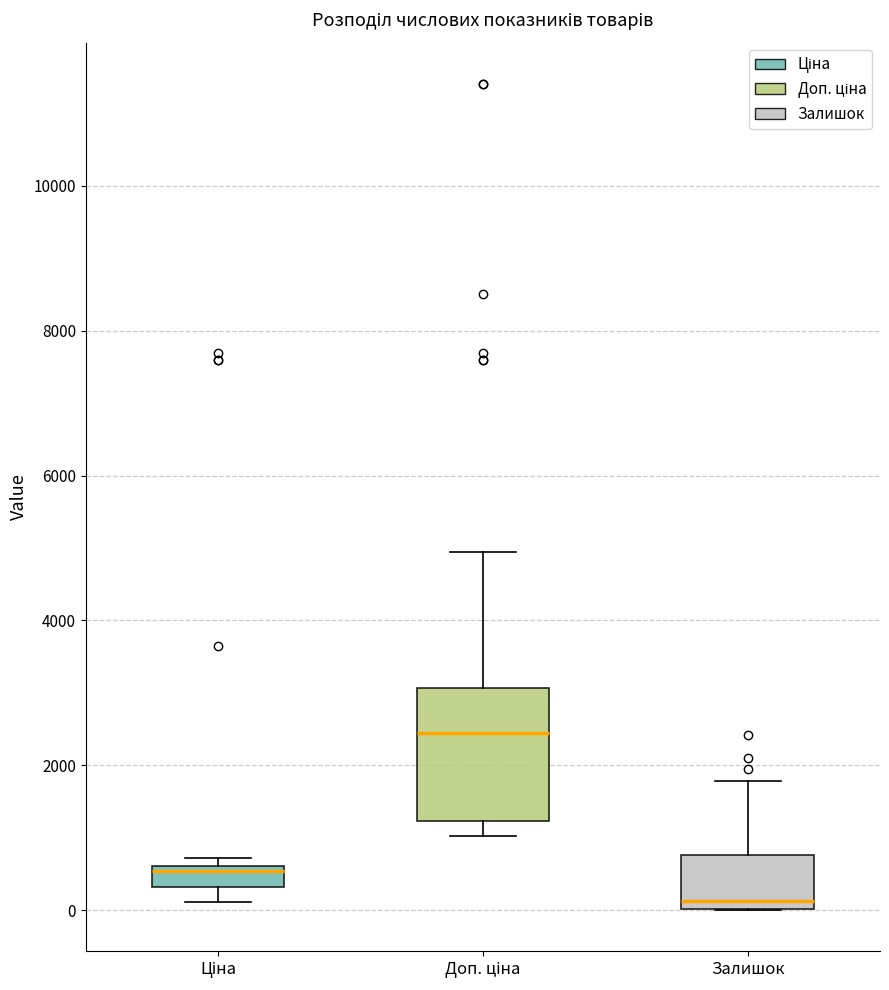

Comparing the boxes themselves (not the whiskers), which one is the tallest?

Доп. ціна